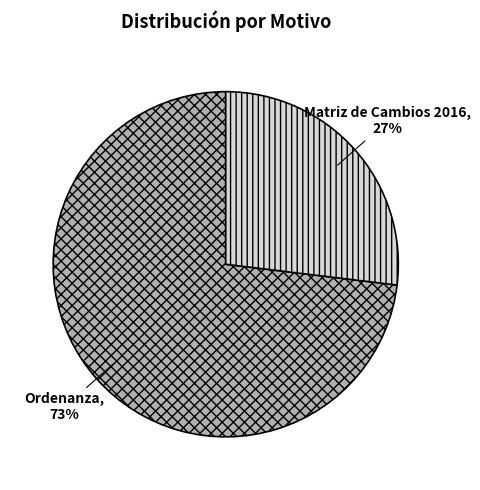

Is there any slice that represents more than half of the pie?

Yes